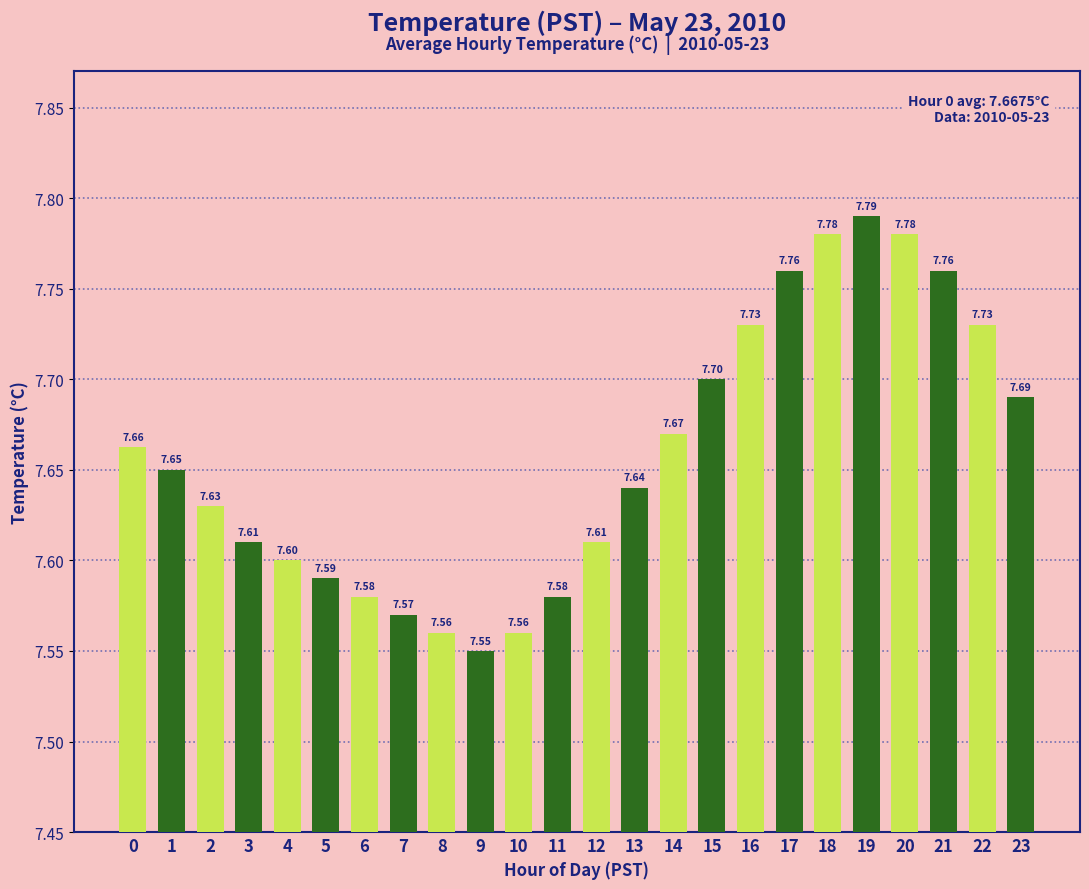

Approximately how many times larger is the value at 22 compared to 13?

1.0